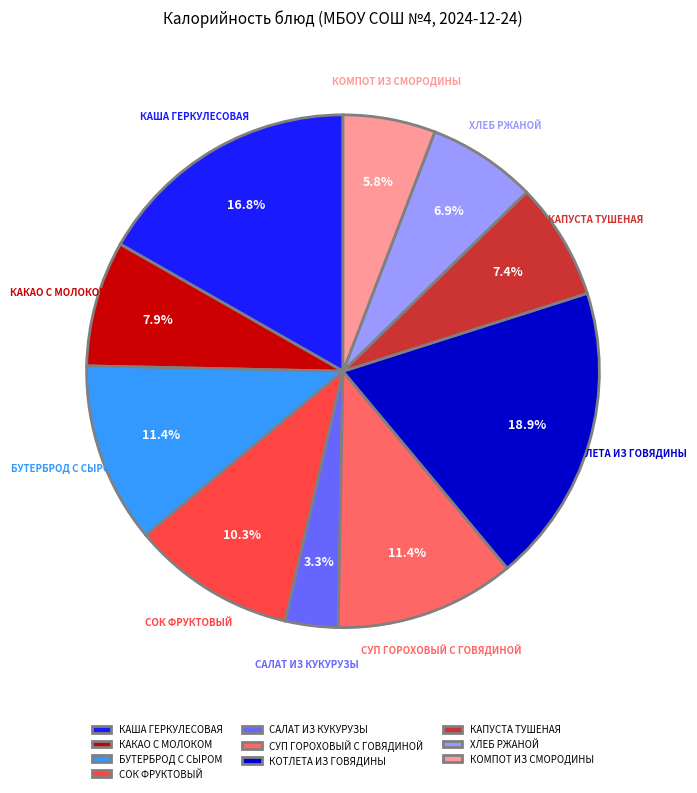

What is the ratio of the value at САЛАТ ИЗ КУКУРУЗЫ to the value at СУП ГОРОХОВЫЙ С ГОВЯДИНОЙ?

0.3